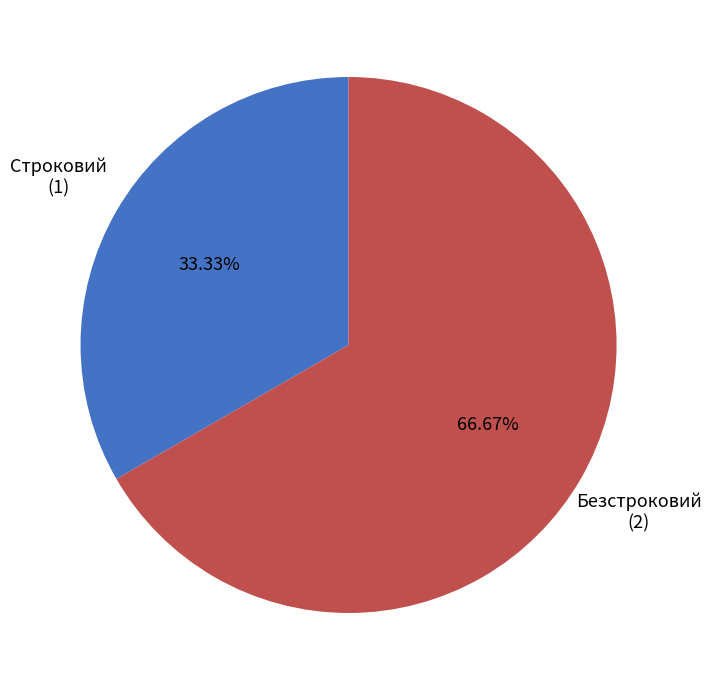

To the nearest percent, what portion does Безстроковий represent?

67%